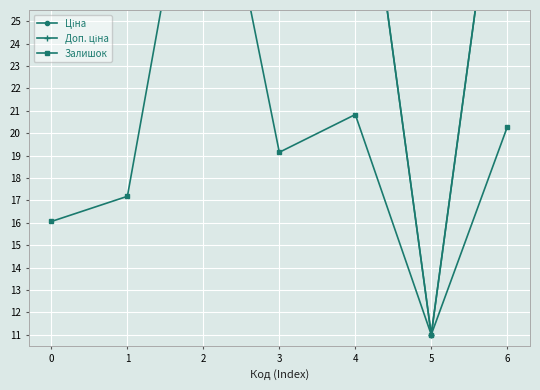

What is the maximum value shown in the chart?

36.0